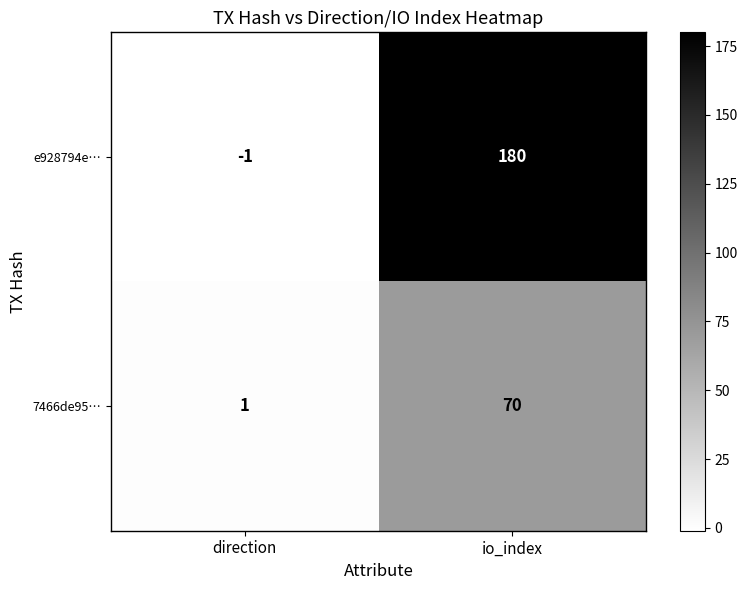

At which category is the sum across all series the highest?

io_index